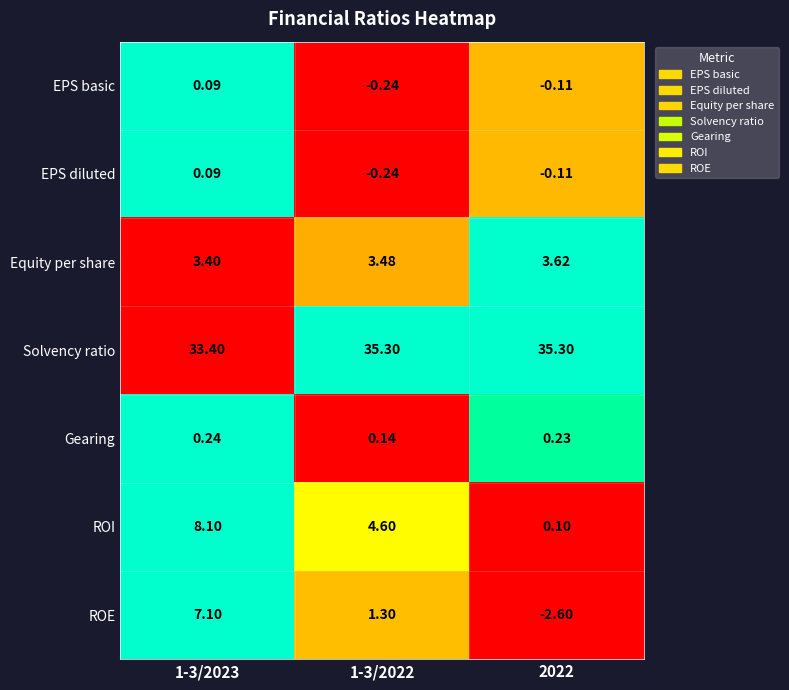

What is the total value across all series at 1-3/2023?

52.4